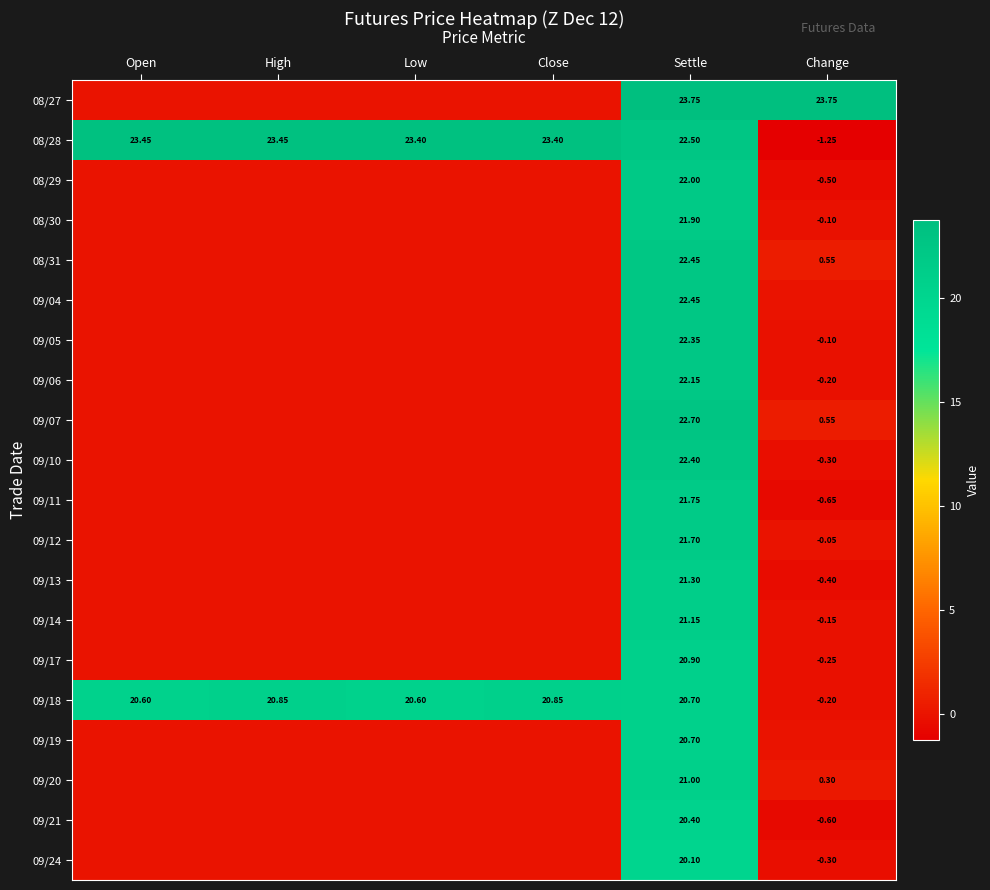

How many series are shown in this chart?

20